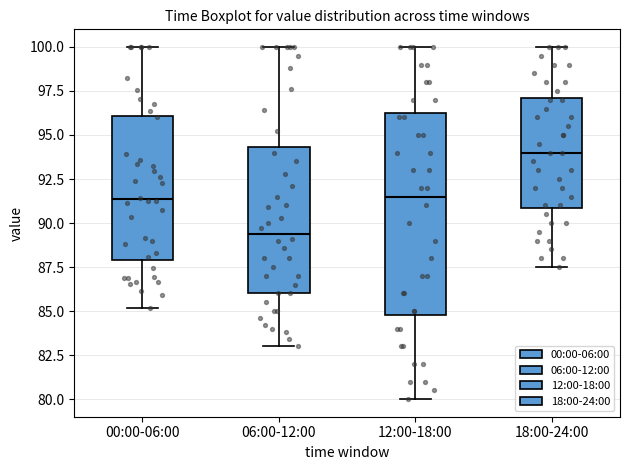

Where is the lower edge of the box for 18:00-24:00 on the y-axis? The values are not printed on the chart, so give them approximately, as read against the axis.

91.0